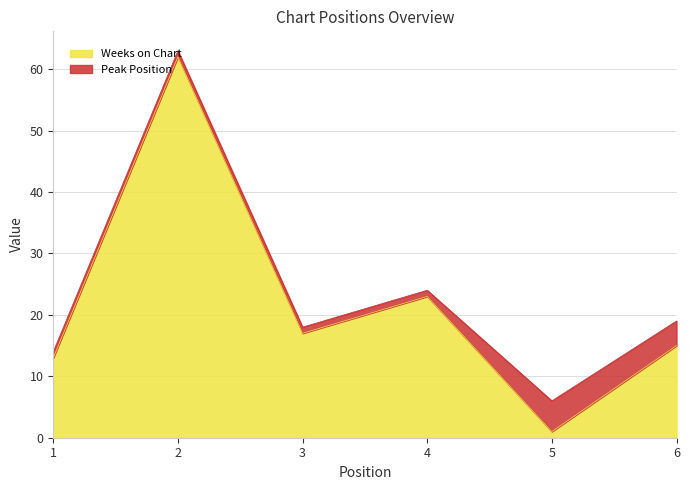

Reading left to right, transcribe all the data shown in this chart.

1=13	2=62	3=17	4=23	5=1	6=15